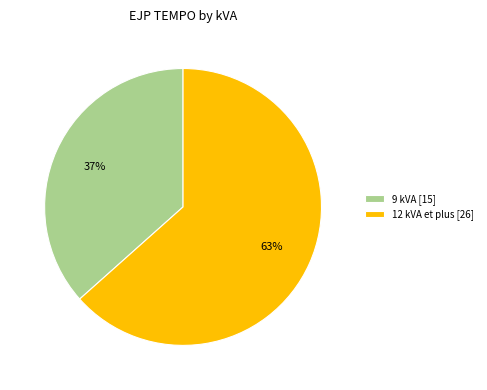

Is it true that 9 kVA [15] is 37% of the pie?

True